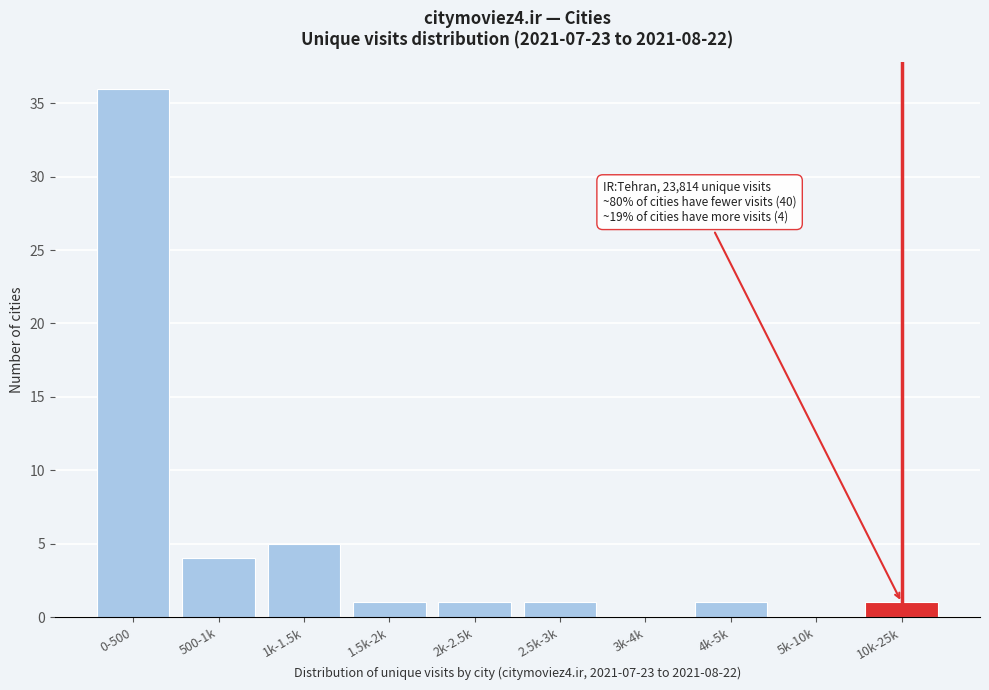

Reading left to right, list all the values displayed in this chart.

0-500=36	500-1k=4	1k-1.5k=5	1.5k-2k=1	2k-2.5k=1	2.5k-3k=1	3k-4k=0	4k-5k=1	5k-10k=0	10k-25k=1